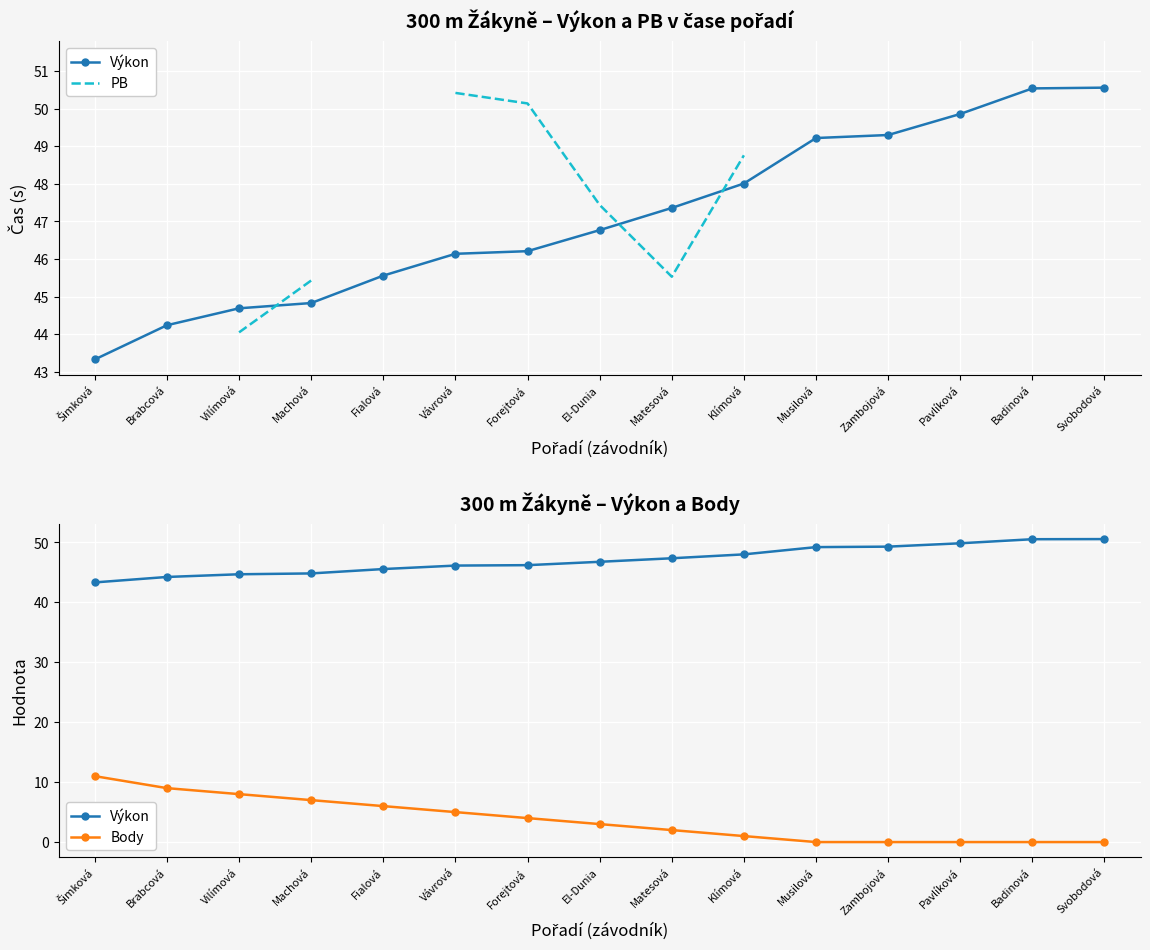

How many values in the Body series exceed 3?

7